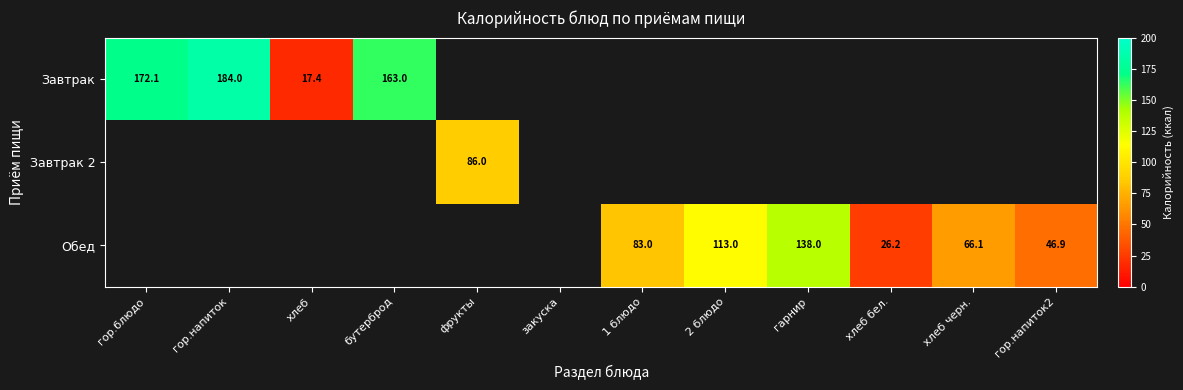

What value does the Завтрак series have at гор.напиток?

184.0